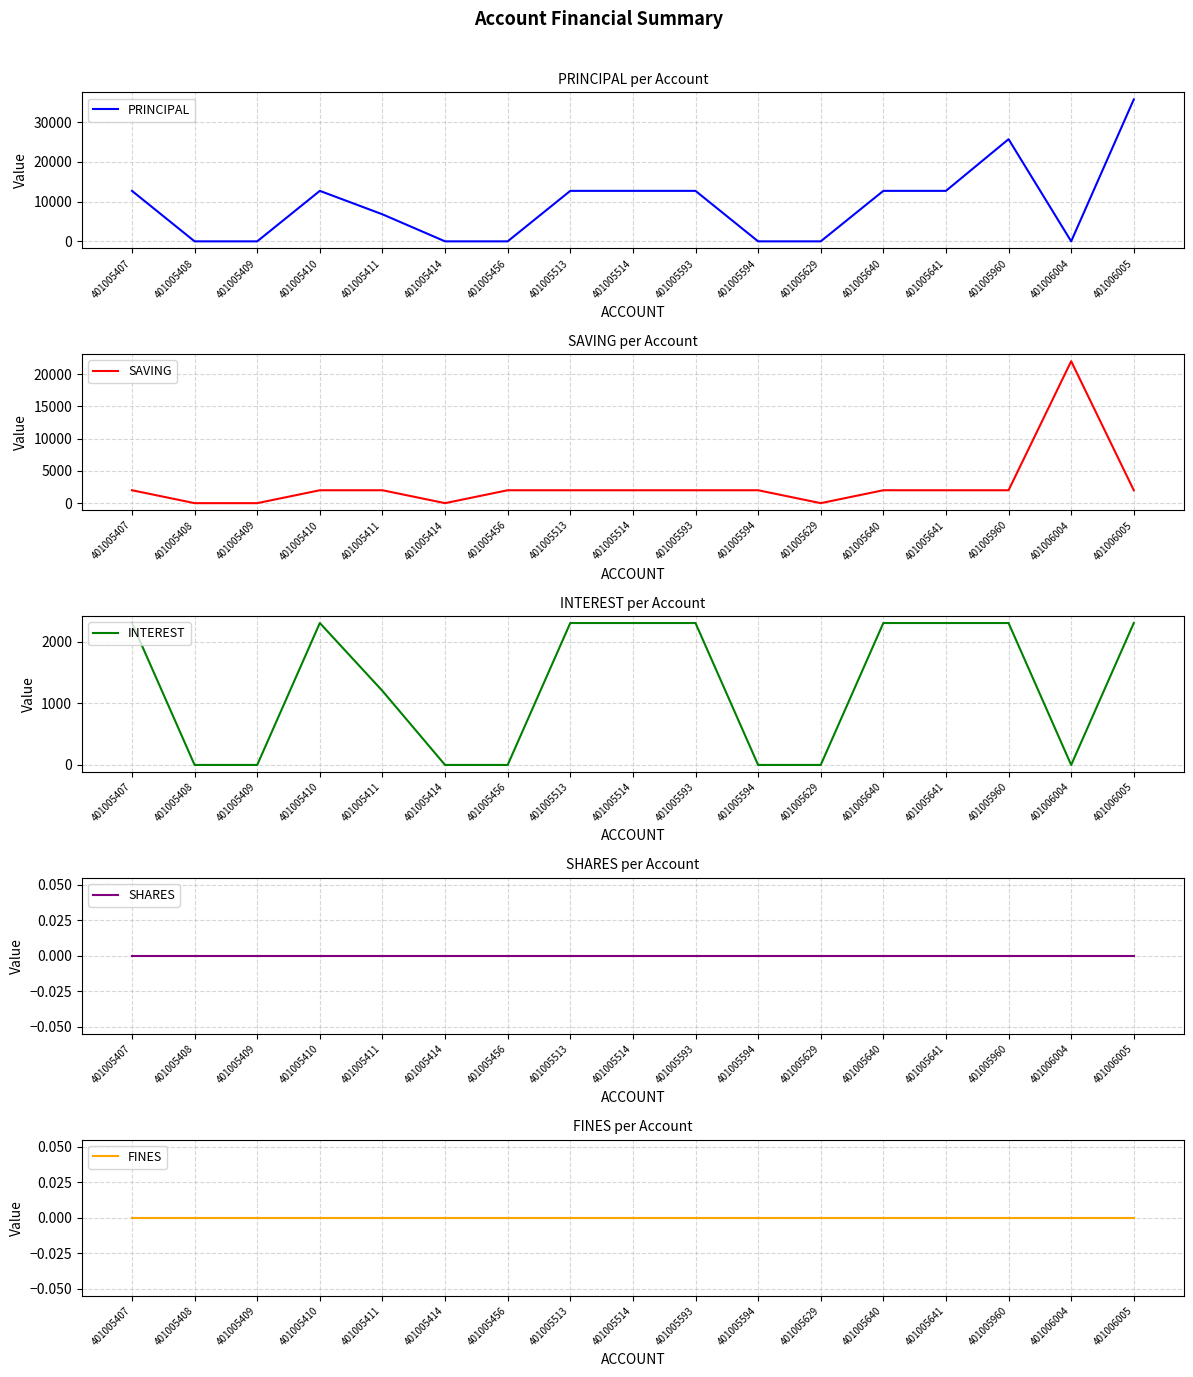

Where is the first local minimum for INTEREST?

401006004